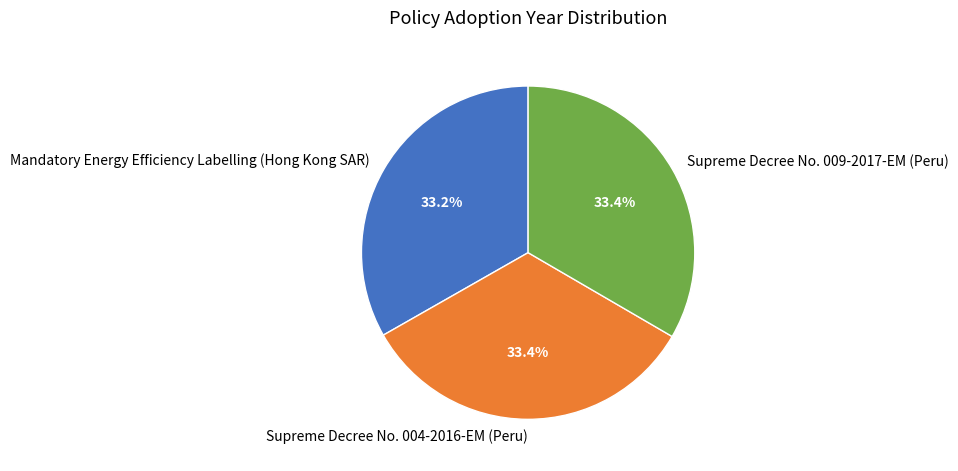

To the nearest percent, what is the combined percentage of Mandatory Energy Efficiency Labelling (Hong Kong SAR) and Supreme Decree No. 004-2016-EM (Peru)?

67%